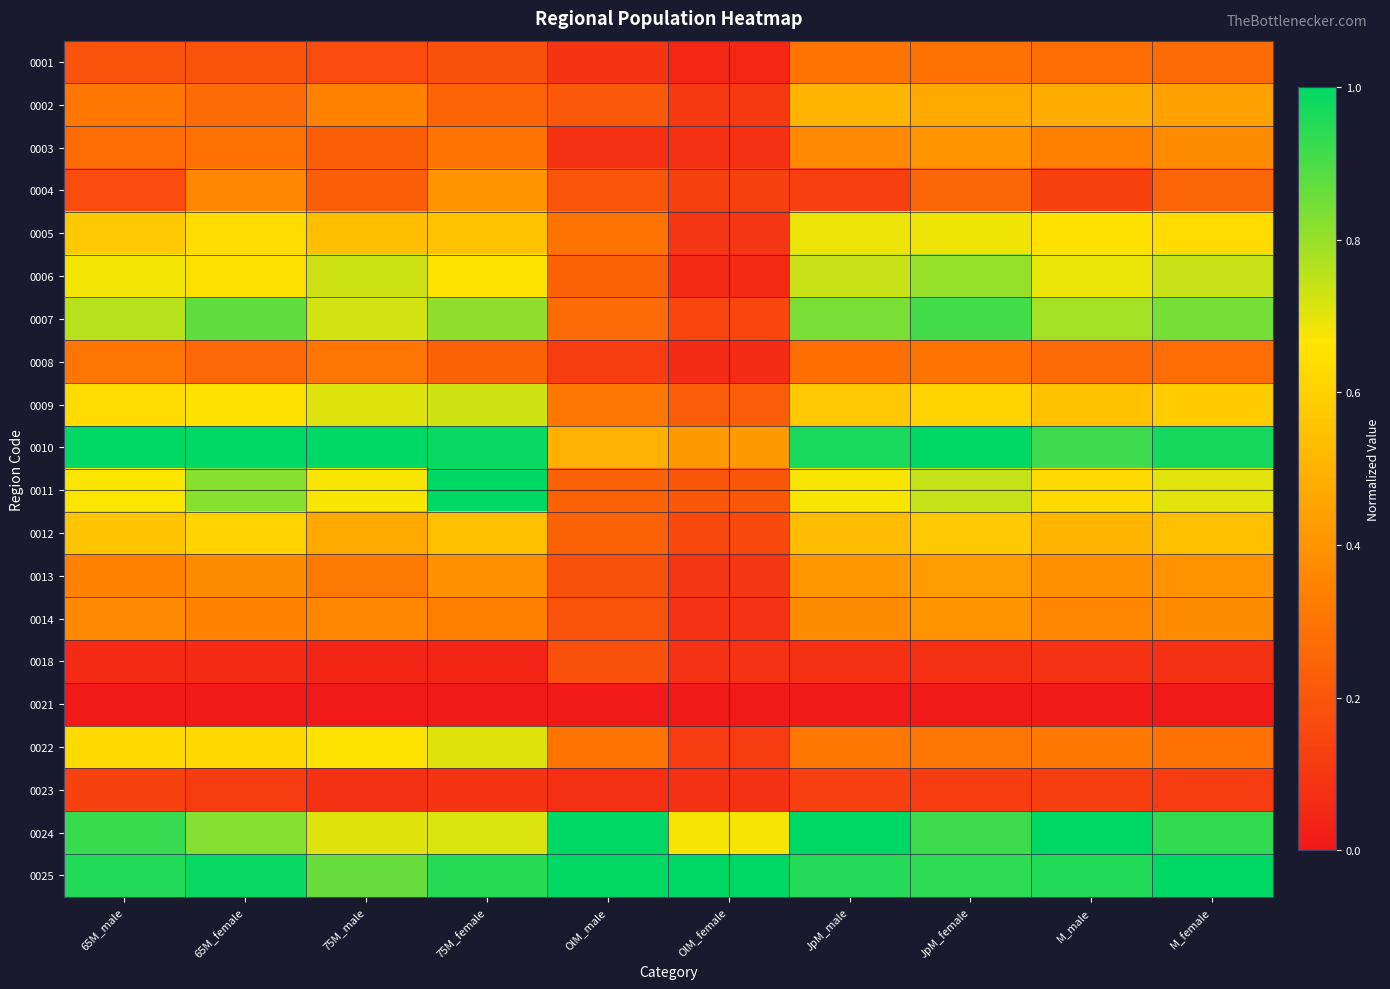

Reading left to right, transcribe all the data shown in this chart.

0001: 65M_male=0.2	65M_female=0.2	75M_male=0.2	75M_female=0.2	OlM_male=0.1	OlM_female=0.0	JpM_male=0.3	JpM_female=0.3	M_male=0.3	M_female=0.3
0002: 65M_male=0.3	65M_female=0.3	75M_male=0.3	75M_female=0.2	OlM_male=0.2	OlM_female=0.1	JpM_male=0.5	JpM_female=0.5	M_male=0.5	M_female=0.4
0003: 65M_male=0.3	65M_female=0.3	75M_male=0.2	75M_female=0.3	OlM_male=0.1	OlM_female=0.1	JpM_male=0.4	JpM_female=0.4	M_male=0.3	M_female=0.4
0004: 65M_male=0.2	65M_female=0.4	75M_male=0.2	75M_female=0.4	OlM_male=0.2	OlM_female=0.1	JpM_male=0.1	JpM_female=0.3	M_male=0.1	M_female=0.2
0005: 65M_male=0.6	65M_female=0.6	75M_male=0.5	75M_female=0.6	OlM_male=0.3	OlM_female=0.1	JpM_male=0.7	JpM_female=0.7	M_male=0.7	M_female=0.6
0006: 65M_male=0.7	65M_female=0.6	75M_male=0.7	75M_female=0.7	OlM_male=0.2	OlM_female=0.1	JpM_male=0.7	JpM_female=0.8	M_male=0.7	M_female=0.7
0007: 65M_male=0.8	65M_female=0.9	75M_male=0.7	75M_female=0.8	OlM_male=0.3	OlM_female=0.2	JpM_male=0.8	JpM_female=0.9	M_male=0.8	M_female=0.8
0008: 65M_male=0.3	65M_female=0.3	75M_male=0.3	75M_female=0.2	OlM_male=0.1	OlM_female=0.1	JpM_male=0.3	JpM_female=0.3	M_male=0.3	M_female=0.3
0009: 65M_male=0.6	65M_female=0.7	75M_male=0.7	75M_female=0.7	OlM_male=0.3	OlM_female=0.2	JpM_male=0.6	JpM_female=0.6	M_male=0.5	M_female=0.6
0010: 65M_male=1.0	65M_female=1.0	75M_male=1.0	75M_female=1.0	OlM_male=0.5	OlM_female=0.4	JpM_male=1.0	JpM_female=1.0	M_male=0.9	M_female=1.0
0011: 65M_male=0.7	65M_female=0.8	75M_male=0.7	75M_female=1.0	OlM_male=0.2	OlM_female=0.2	JpM_male=0.7	JpM_female=0.7	M_male=0.6	M_female=0.7
0012: 65M_male=0.6	65M_female=0.6	75M_male=0.5	75M_female=0.5	OlM_male=0.2	OlM_female=0.2	JpM_male=0.5	JpM_female=0.6	M_male=0.5	M_female=0.5
0013: 65M_male=0.3	65M_female=0.4	75M_male=0.3	75M_female=0.4	OlM_male=0.2	OlM_female=0.1	JpM_male=0.4	JpM_female=0.4	M_male=0.4	M_female=0.4
0014: 65M_male=0.4	65M_female=0.3	75M_male=0.4	75M_female=0.3	OlM_male=0.2	OlM_female=0.1	JpM_male=0.4	JpM_female=0.4	M_male=0.4	M_female=0.4
0018: 65M_male=0.1	65M_female=0.1	75M_male=0.0	75M_female=0.0	OlM_male=0.2	OlM_female=0.1	JpM_male=0.1	JpM_female=0.1	M_male=0.1	M_female=0.1
0021: 65M_male=0.0	65M_female=0.0	75M_male=0.0	75M_female=0.0	OlM_male=0.0	OlM_female=0.0	JpM_male=0.0	JpM_female=0.0	M_male=0.0	M_female=0.0
0022: 65M_male=0.6	65M_female=0.6	75M_male=0.7	75M_female=0.7	OlM_male=0.3	OlM_female=0.1	JpM_male=0.3	JpM_female=0.3	M_male=0.3	M_female=0.3
0023: 65M_male=0.1	65M_female=0.1	75M_male=0.1	75M_female=0.1	OlM_male=0.1	OlM_female=0.1	JpM_male=0.1	JpM_female=0.1	M_male=0.1	M_female=0.1
0024: 65M_male=0.9	65M_female=0.8	75M_male=0.7	75M_female=0.7	OlM_male=1.0	OlM_female=0.7	JpM_male=1.0	JpM_female=0.9	M_male=1.0	M_female=0.9
0025: 65M_male=1.0	65M_female=1.0	75M_male=0.9	75M_female=0.9	OlM_male=1.0	OlM_female=1.0	JpM_male=1.0	JpM_female=0.9	M_male=1.0	M_female=1.0